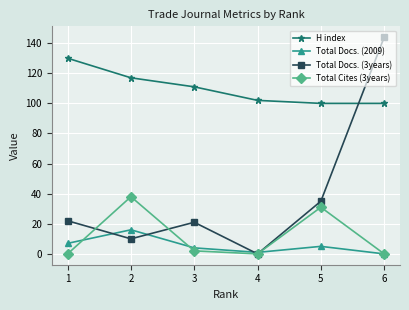

How many series are shown in this chart?

4